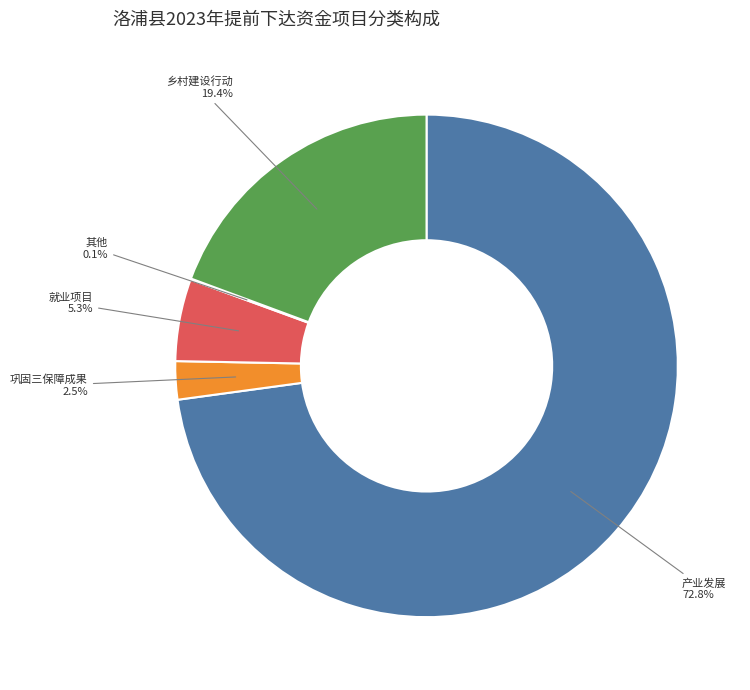

To the nearest percent, what is the average slice percentage?

20%